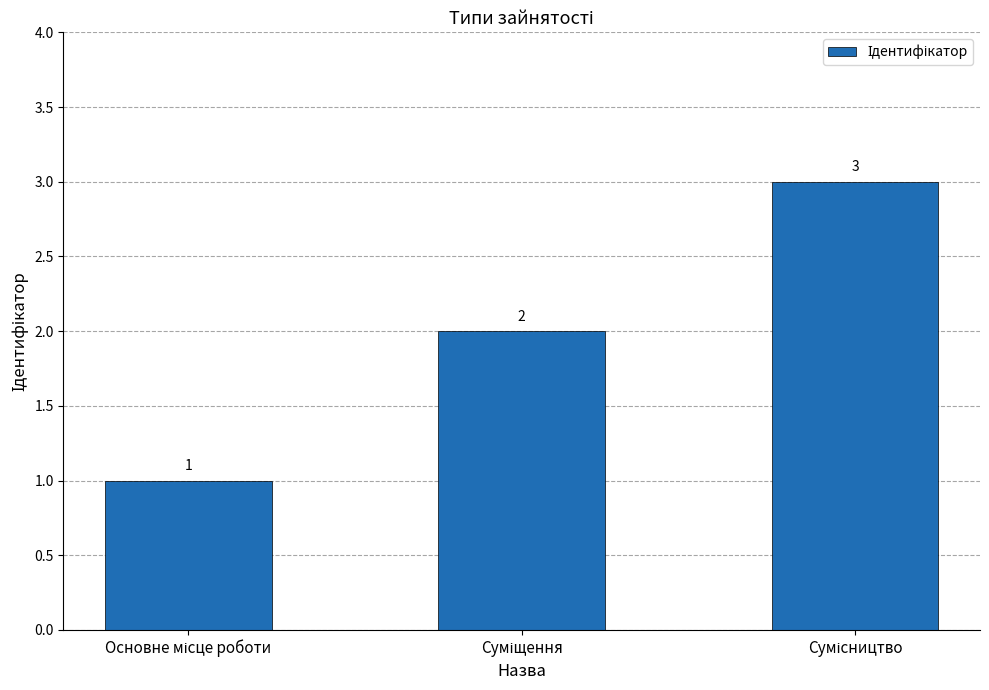

What is the maximum value shown in the chart?

3